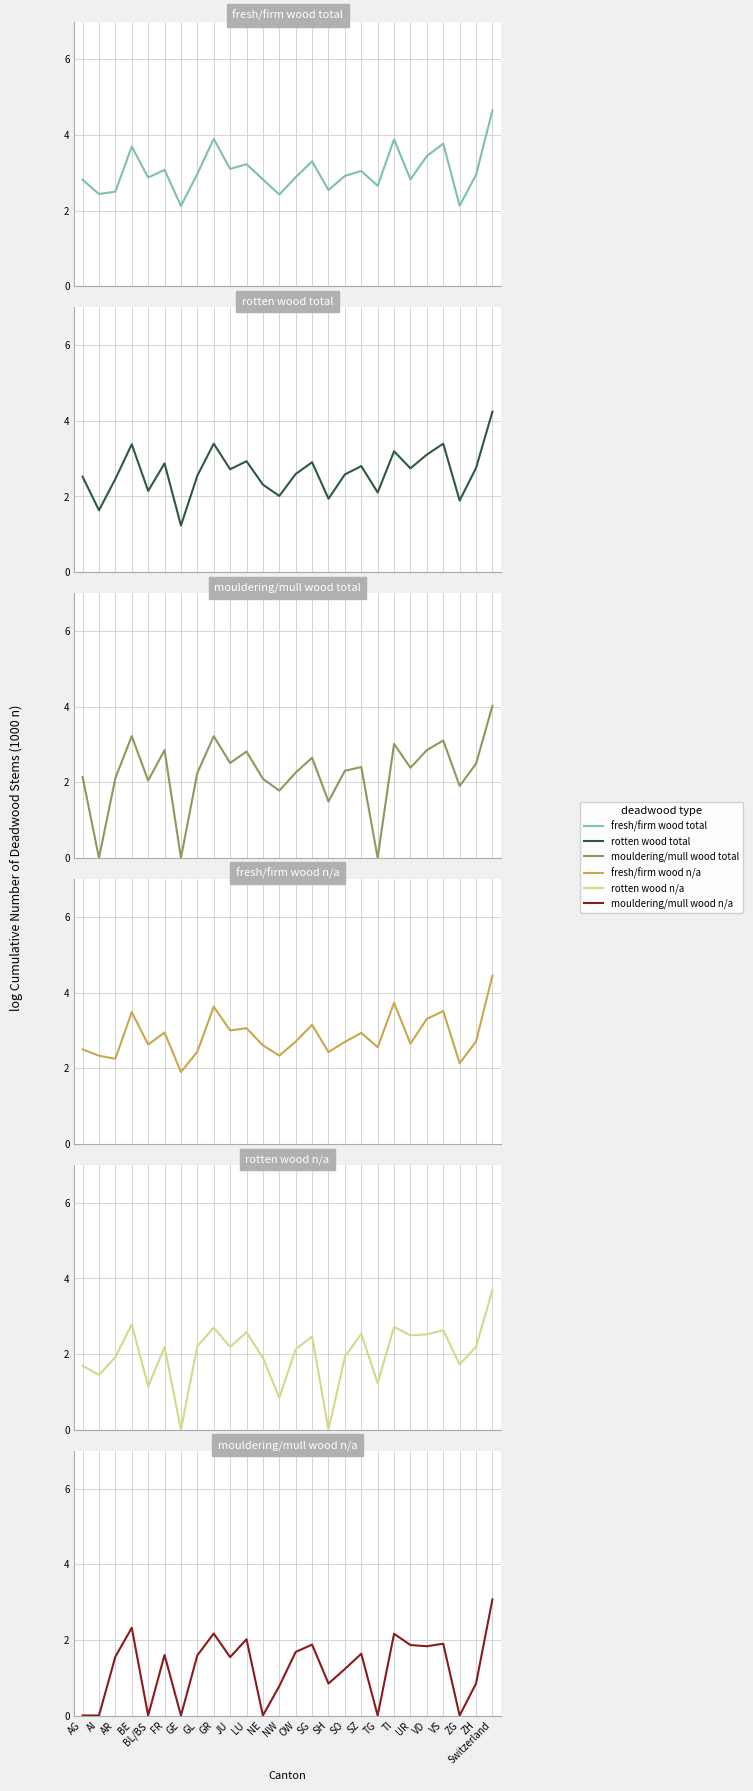

Reading left to right, extract all data points from this chart.

fresh/firm wood total: AG=2.8	AI=2.4	AR=2.5	BE=3.7	BL/BS=2.9	FR=3.1	GE=2.1	GL=3.0	GR=3.9	JU=3.1	LU=3.2	NE=2.8	NW=2.4	OW=2.9	SG=3.3	SH=2.5	SO=2.9	SZ=3.0	TG=2.7	TI=3.9	UR=2.8	VD=3.4	VS=3.8	ZG=2.1	ZH=2.9	Switzerland=4.6
rotten wood total: AG=2.5	AI=1.6	AR=2.5	BE=3.4	BL/BS=2.1	FR=2.9	GE=1.2	GL=2.5	GR=3.4	JU=2.7	LU=2.9	NE=2.3	NW=2.0	OW=2.6	SG=2.9	SH=1.9	SO=2.6	SZ=2.8	TG=2.1	TI=3.2	UR=2.7	VD=3.1	VS=3.4	ZG=1.9	ZH=2.8	Switzerland=4.2
mouldering/mull wood total: AG=2.1	AI=0.0	AR=2.1	BE=3.2	BL/BS=2.0	FR=2.9	GE=0.0	GL=2.2	GR=3.2	JU=2.5	LU=2.8	NE=2.1	NW=1.8	OW=2.3	SG=2.6	SH=1.5	SO=2.3	SZ=2.4	TG=0.0	TI=3.0	UR=2.4	VD=2.9	VS=3.1	ZG=1.9	ZH=2.5	Switzerland=4.0
fresh/firm wood n/a: AG=2.5	AI=2.3	AR=2.2	BE=3.5	BL/BS=2.6	FR=2.9	GE=1.9	GL=2.4	GR=3.6	JU=3.0	LU=3.1	NE=2.6	NW=2.3	OW=2.7	SG=3.1	SH=2.4	SO=2.7	SZ=2.9	TG=2.6	TI=3.7	UR=2.6	VD=3.3	VS=3.5	ZG=2.1	ZH=2.7	Switzerland=4.4
rotten wood n/a: AG=1.7	AI=1.4	AR=1.9	BE=2.8	BL/BS=1.1	FR=2.2	GE=0.0	GL=2.2	GR=2.7	JU=2.2	LU=2.6	NE=1.9	NW=0.8	OW=2.1	SG=2.5	SH=0.0	SO=1.9	SZ=2.5	TG=1.2	TI=2.7	UR=2.5	VD=2.5	VS=2.6	ZG=1.7	ZH=2.2	Switzerland=3.7
mouldering/mull wood n/a: AG=0.0	AI=0.0	AR=1.6	BE=2.3	BL/BS=0.0	FR=1.6	GE=0.0	GL=1.6	GR=2.2	JU=1.5	LU=2.0	NE=0.0	NW=0.8	OW=1.7	SG=1.9	SH=0.8	SO=1.2	SZ=1.6	TG=0.0	TI=2.2	UR=1.9	VD=1.8	VS=1.9	ZG=0.0	ZH=0.8	Switzerland=3.1